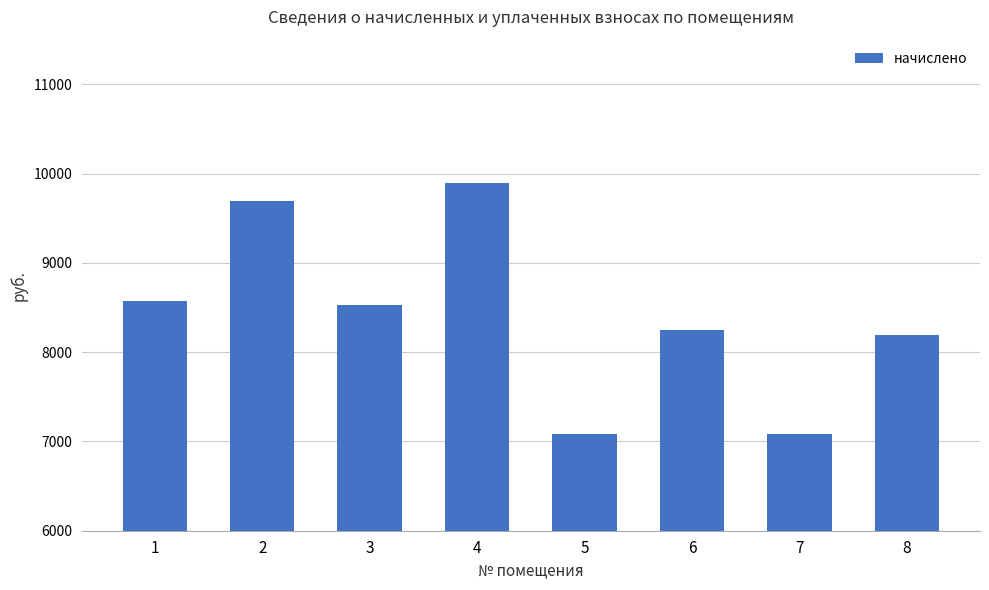

At which label is the value closest to 8486?

3